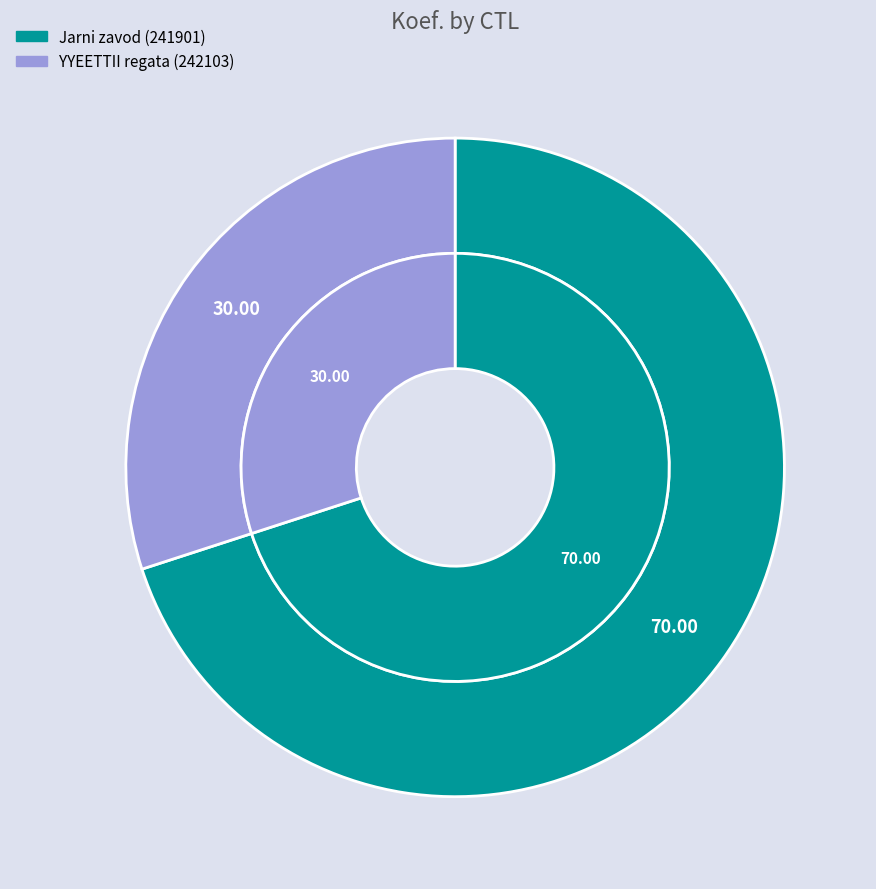

To the nearest percent, what is the combined percentage of 241901 and 242103?

100%